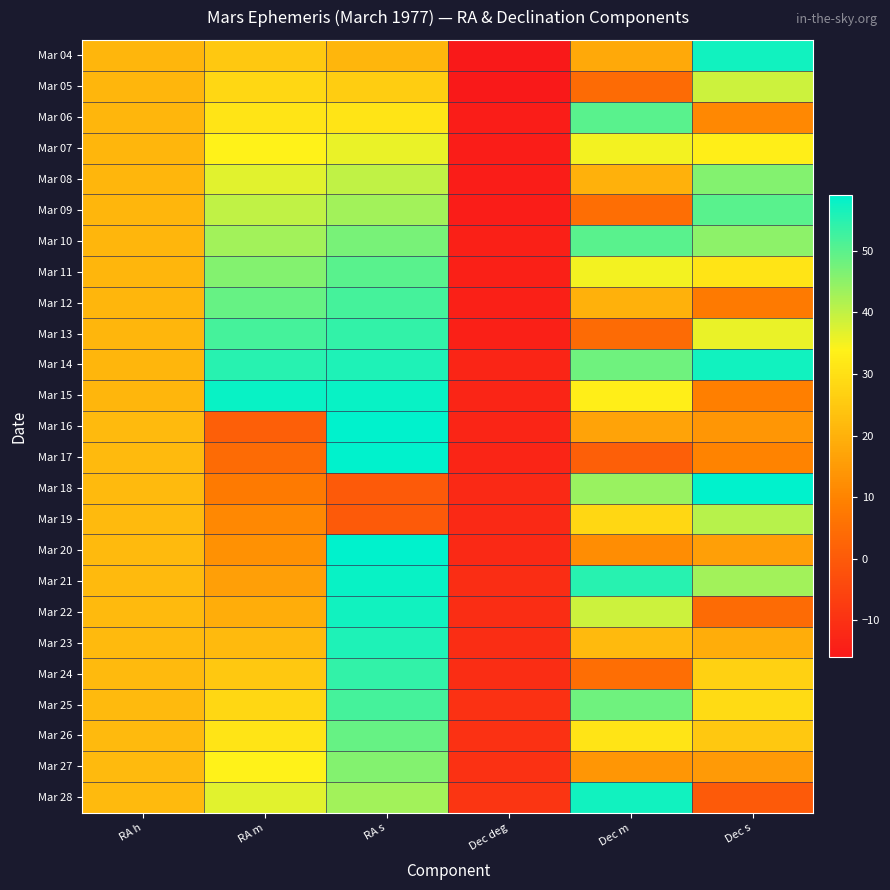

Which series changed the most between RA h and Dec deg?

Mar 04